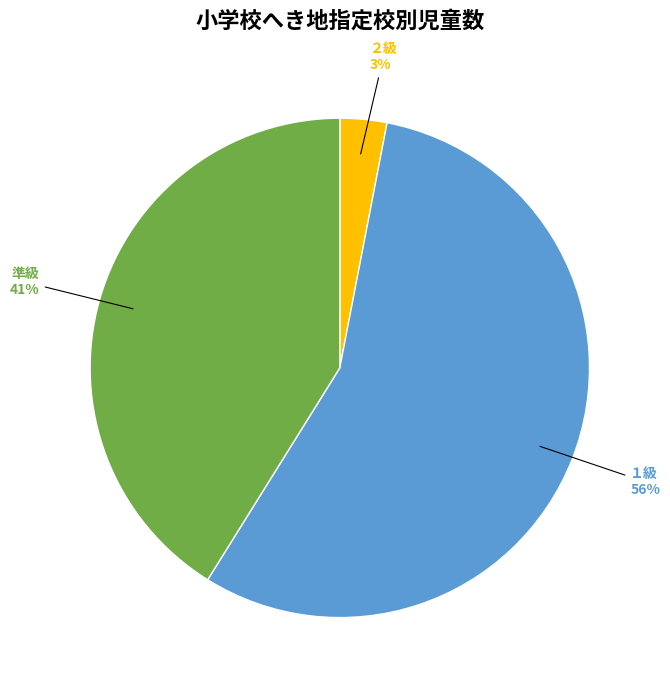

Which slice is the largest?

１級